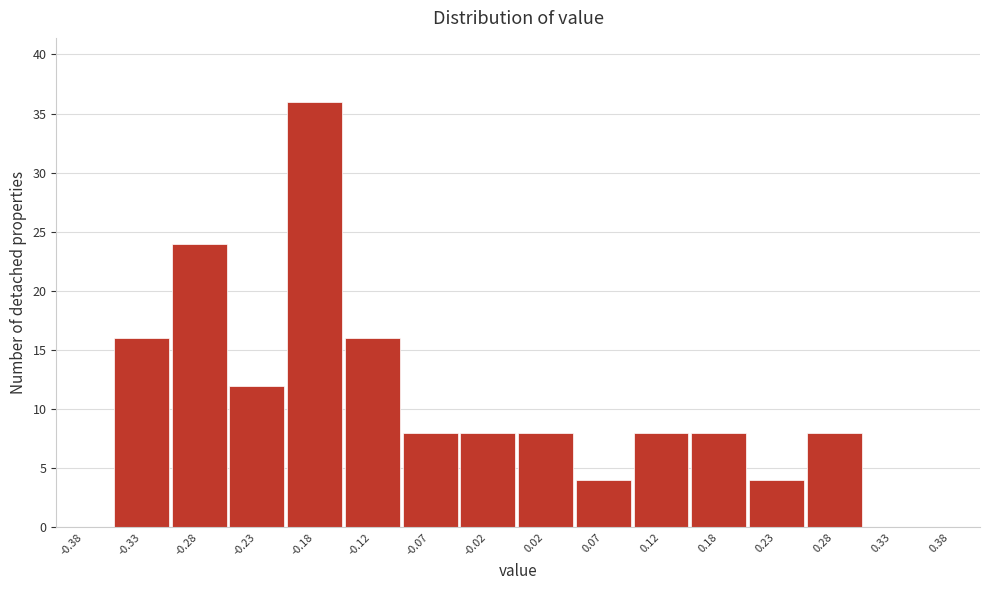

Reading left to right, transcribe this chart: for each bar, give the range it covers on the x-axis and its height. The values are not printed on the chart, so give them approximately, as read against the axis.

-0.40 to -0.35: 0
-0.35 to -0.30: 16
-0.30 to -0.25: 24
-0.25 to -0.20: 12
-0.20 to -0.15: 36
-0.15 to -0.10: 16
-0.10 to -0.05: 8
-0.05 to 0.00: 8
0.00 to 0.05: 8
0.05 to 0.10: 4
0.10 to 0.15: 8
0.15 to 0.20: 8
0.20 to 0.25: 4
0.25 to 0.30: 8
0.30 to 0.35: 0
0.35 to 0.40: 0